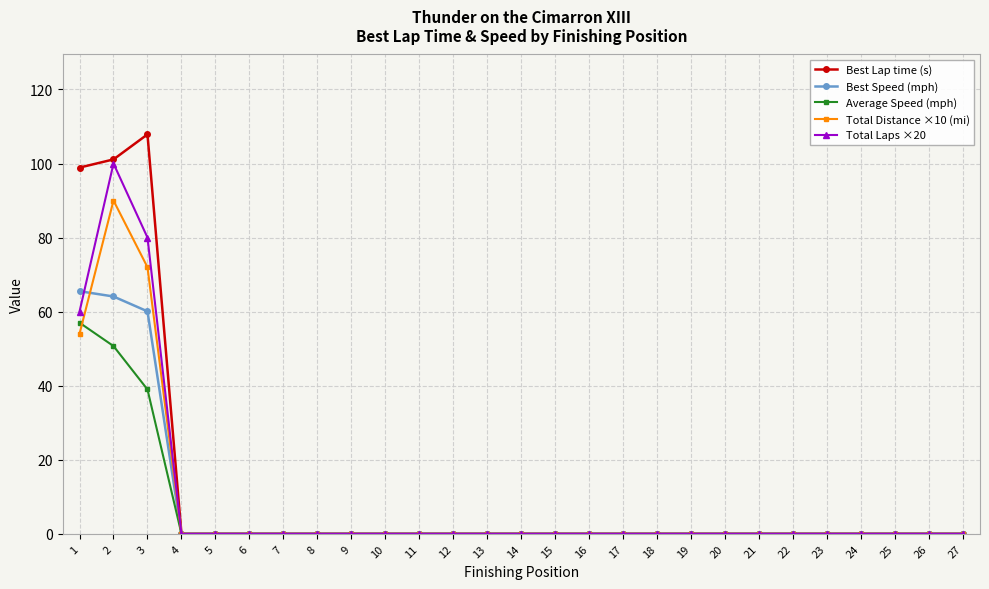

Reading right to left, list all the values displayed in this chart.

Best Lap time (s): 0.0	0.0	0.0	0.0	0.0	0.0	0.0	0.0	0.0	0.0	0.0	0.0	0.0	0.0	0.0	0.0	0.0	0.0	0.0	0.0	0.0	0.0	0.0	0.0	107.9	101.1	98.9
Best Speed (mph): 0.0	0.0	0.0	0.0	0.0	0.0	0.0	0.0	0.0	0.0	0.0	0.0	0.0	0.0	0.0	0.0	0.0	0.0	0.0	0.0	0.0	0.0	0.0	0.0	60.1	64.1	65.5
Average Speed (mph): 0.0	0.0	0.0	0.0	0.0	0.0	0.0	0.0	0.0	0.0	0.0	0.0	0.0	0.0	0.0	0.0	0.0	0.0	0.0	0.0	0.0	0.0	0.0	0.0	39.0	50.7	57.0
Total Distance ×10 (mi): 0.0	0.0	0.0	0.0	0.0	0.0	0.0	0.0	0.0	0.0	0.0	0.0	0.0	0.0	0.0	0.0	0.0	0.0	0.0	0.0	0.0	0.0	0.0	0.0	72.0	90.0	54.0
Total Laps ×20: 0.0	0.0	0.0	0.0	0.0	0.0	0.0	0.0	0.0	0.0	0.0	0.0	0.0	0.0	0.0	0.0	0.0	0.0	0.0	0.0	0.0	0.0	0.0	0.0	80.0	100.0	60.0